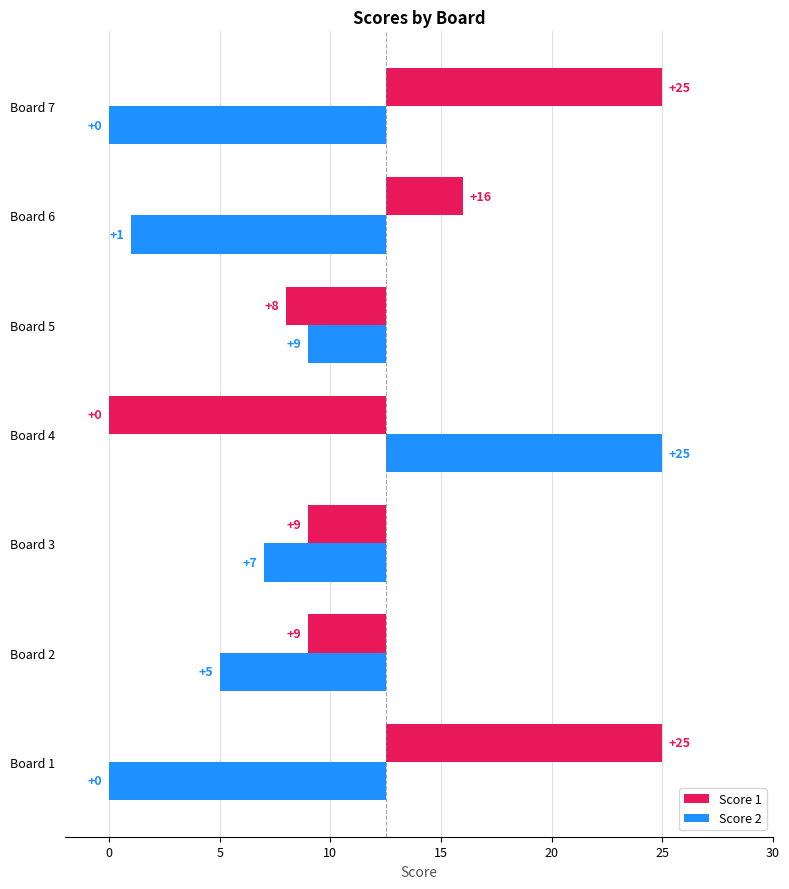

How many values in the Score 2 series are below -7?

4